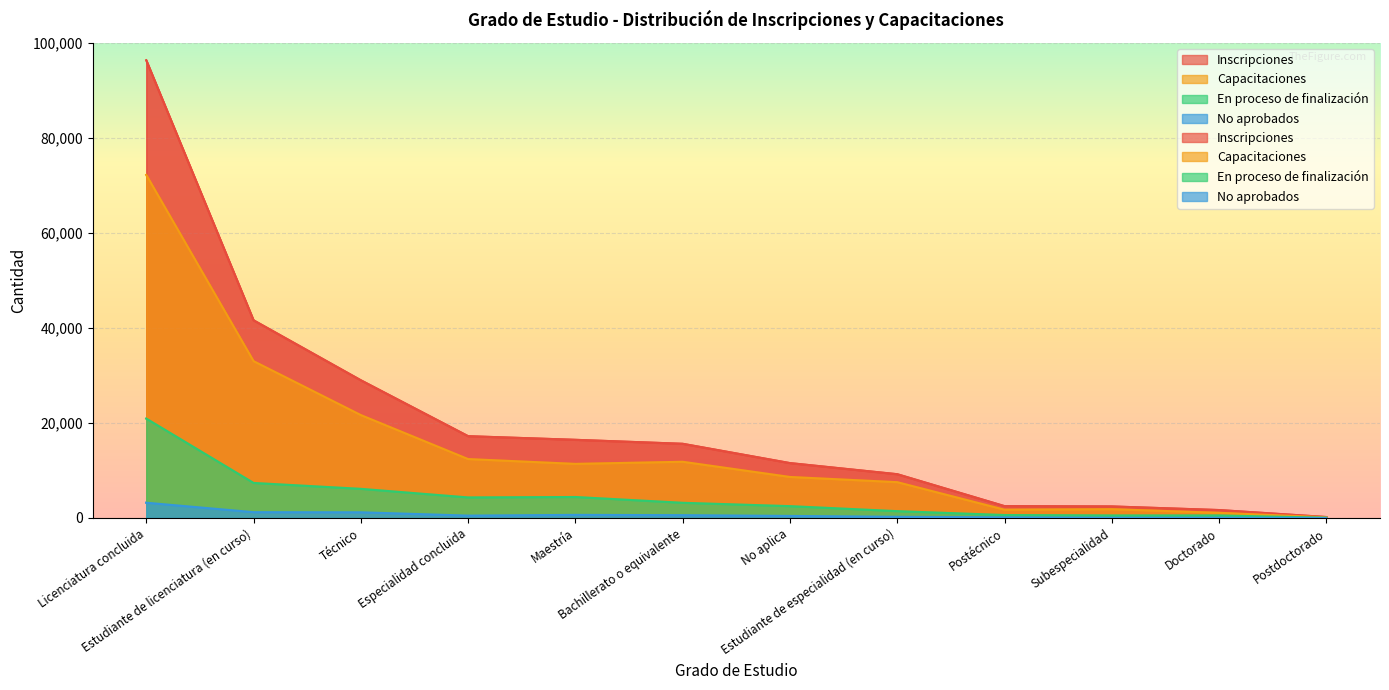

At which label does No aprobados reach its minimum?

Postdoctorado